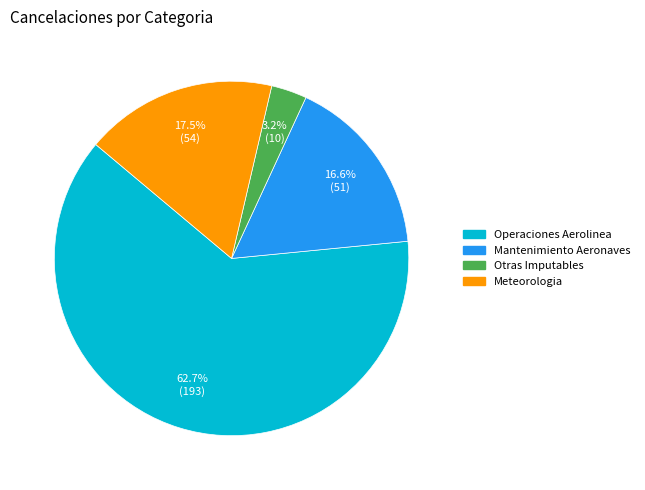

To the nearest percent, what is the average slice percentage?

25%